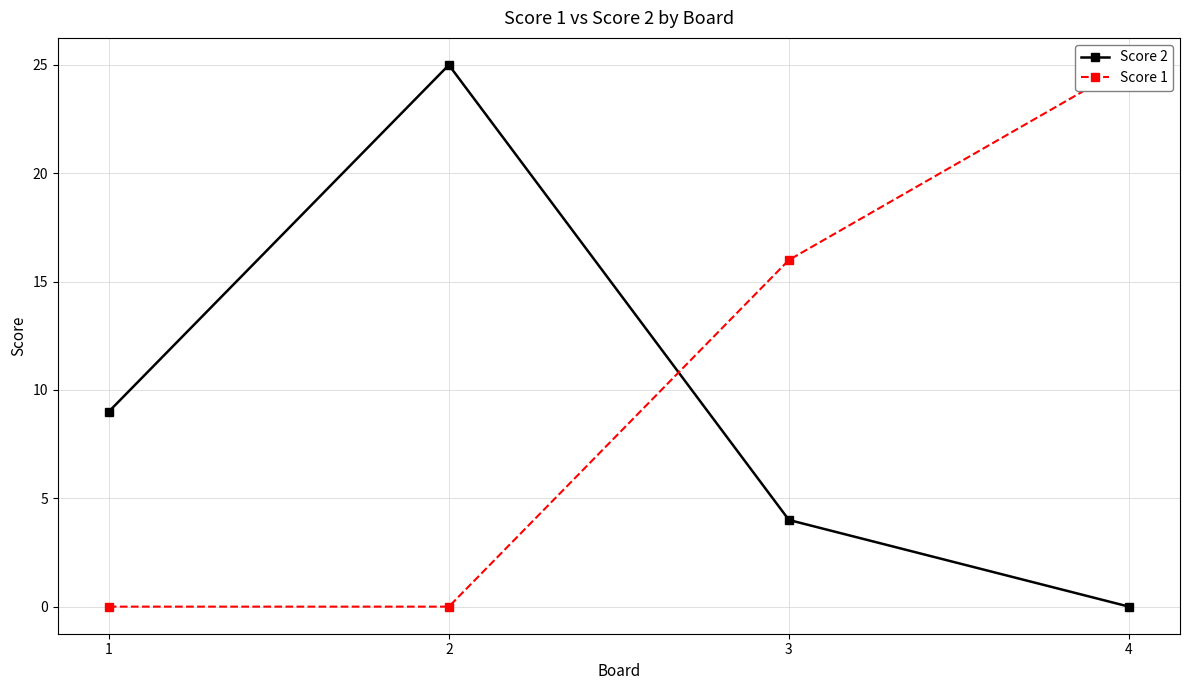

Reading right to left, extract all data points from this chart.

Score 2: 4=0	3=4	2=25	1=9
Score 1: 4=25	3=16	2=0	1=0